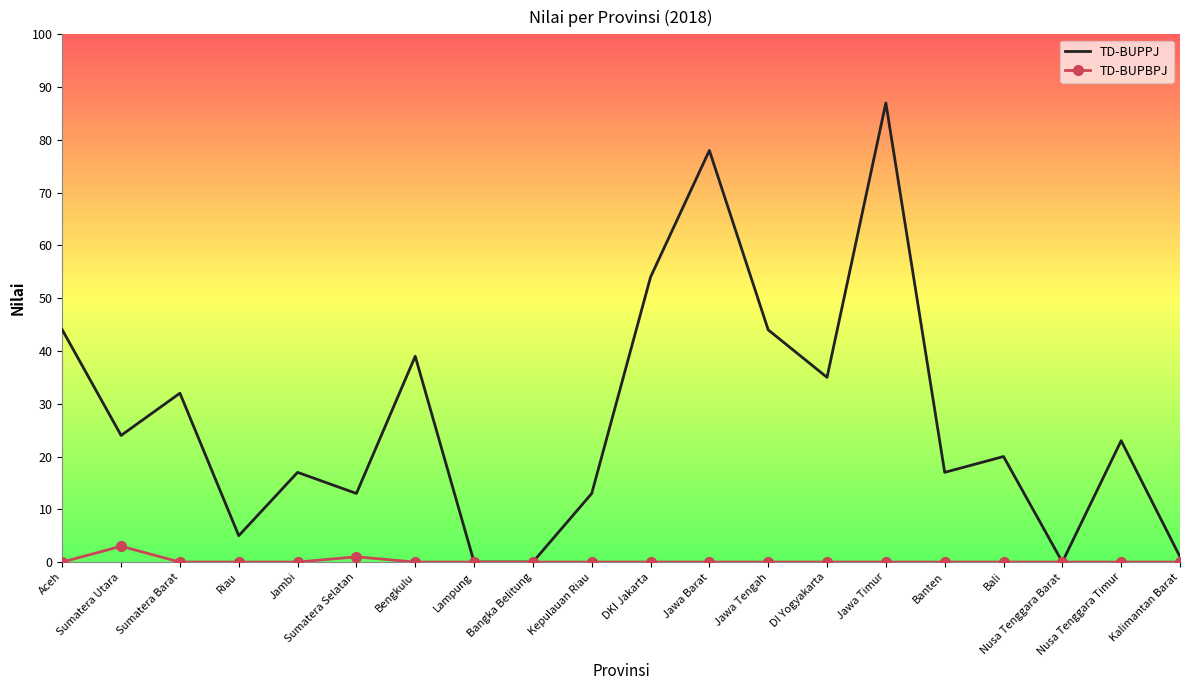

The value of TD-BUPPJ at Nusa Tenggara Timur is 23. True or false?

True